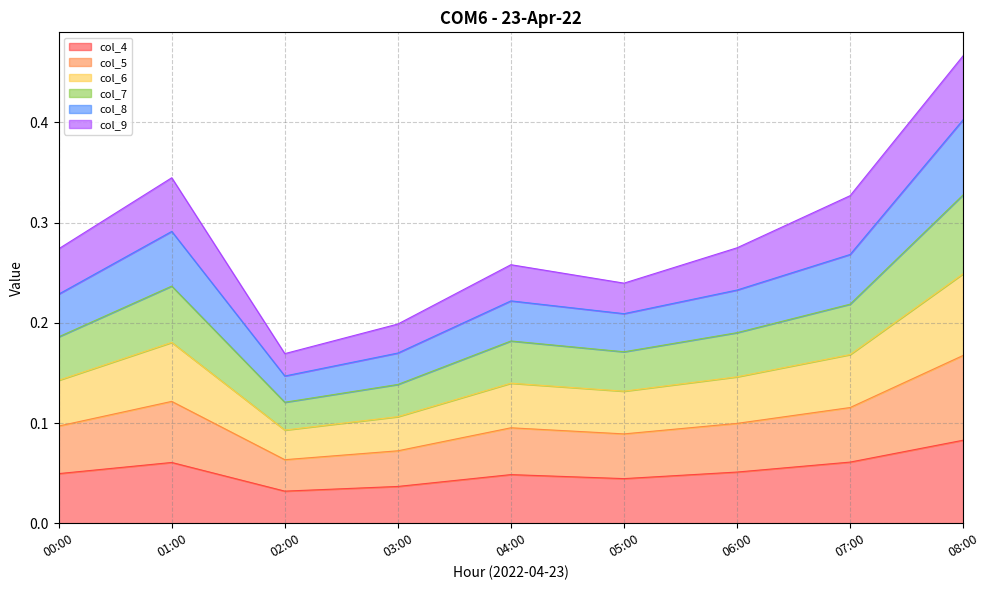

At which category is the sum across all series the highest?

08:00